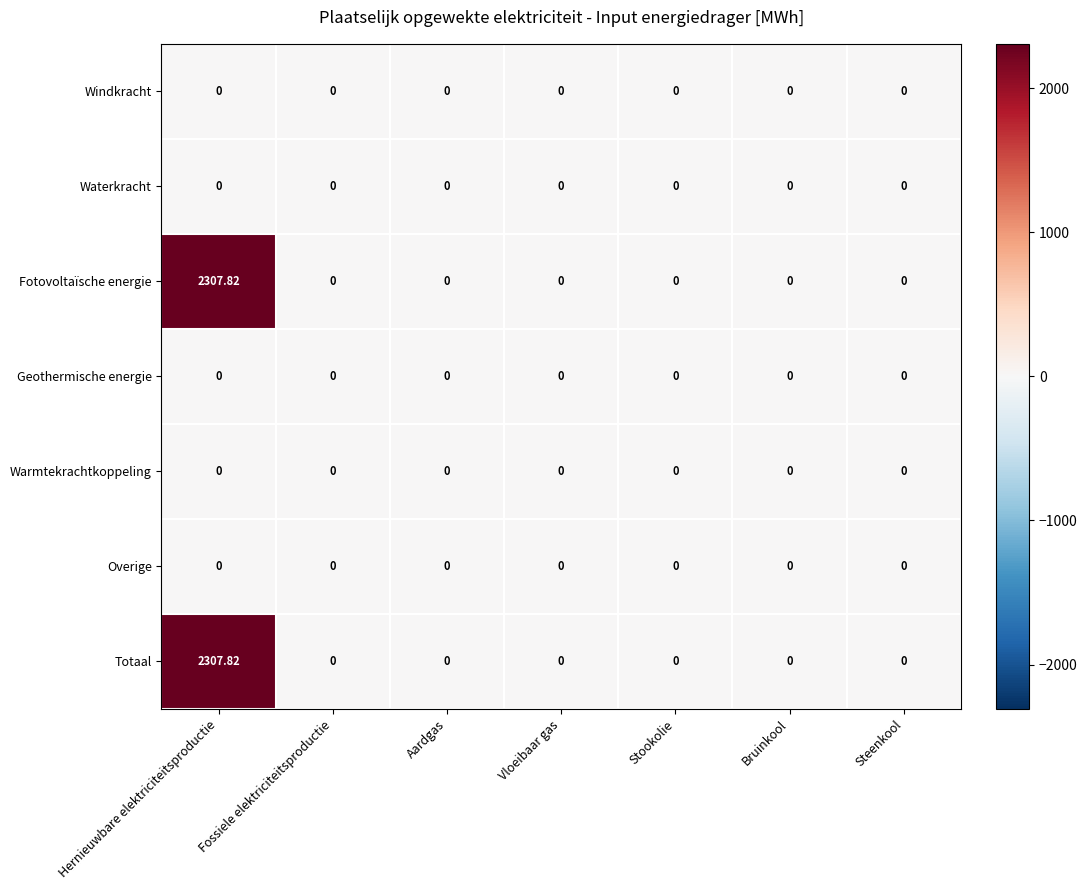

At which category does the chart reach its peak across all series?

Hernieuwbare elektriciteitsproductie